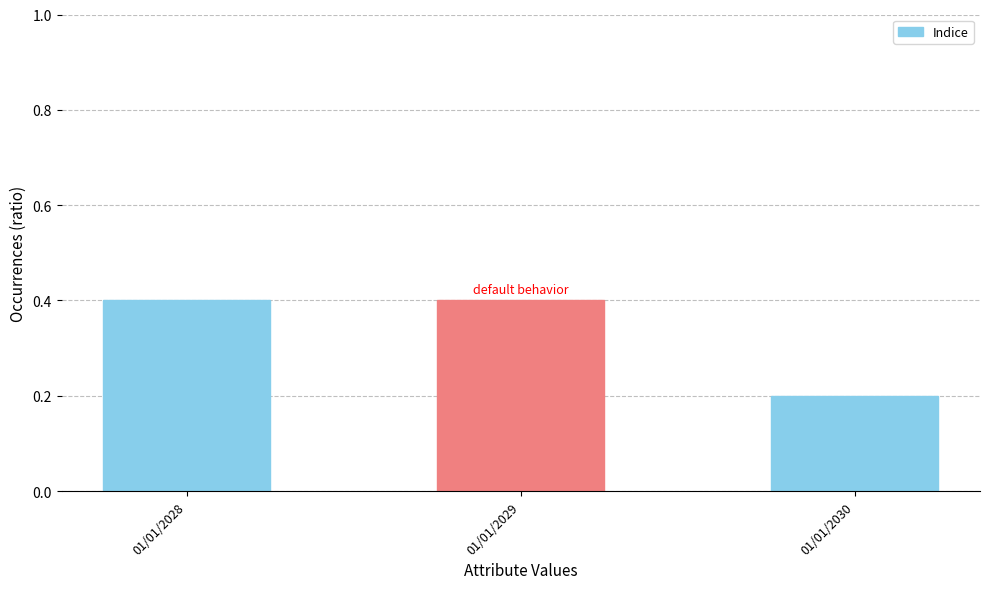

Does the chart contain any negative values?

No